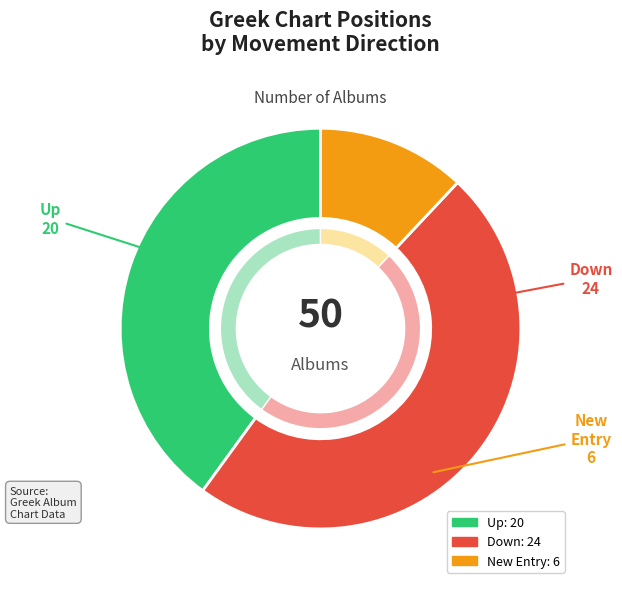

To the nearest percent, what is the combined percentage of up and -?

52%